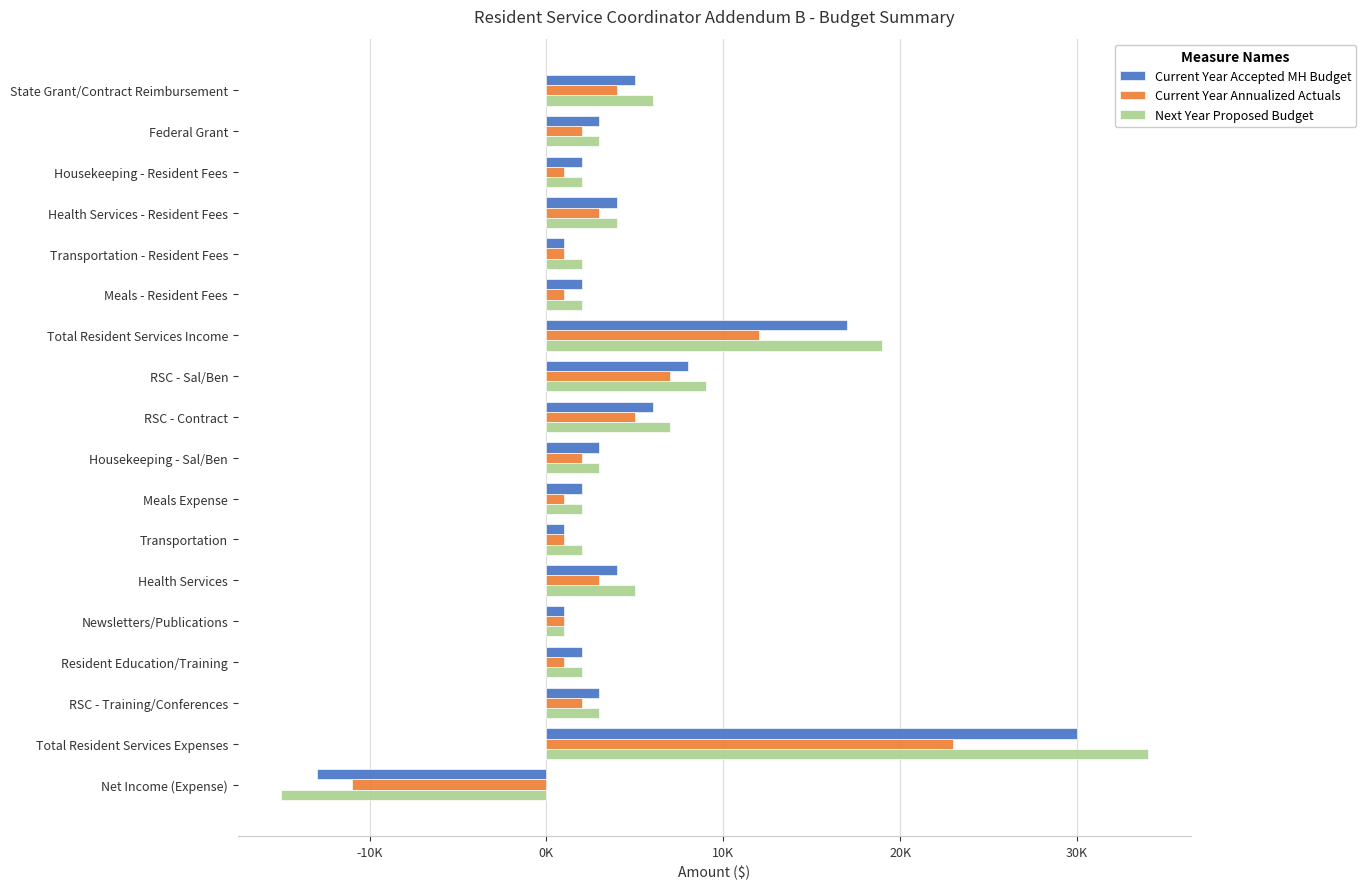

What are all the series names shown in the legend?

Current Year Accepted MH Budget, Current Year Annualized Actuals, Next Year Proposed Budget